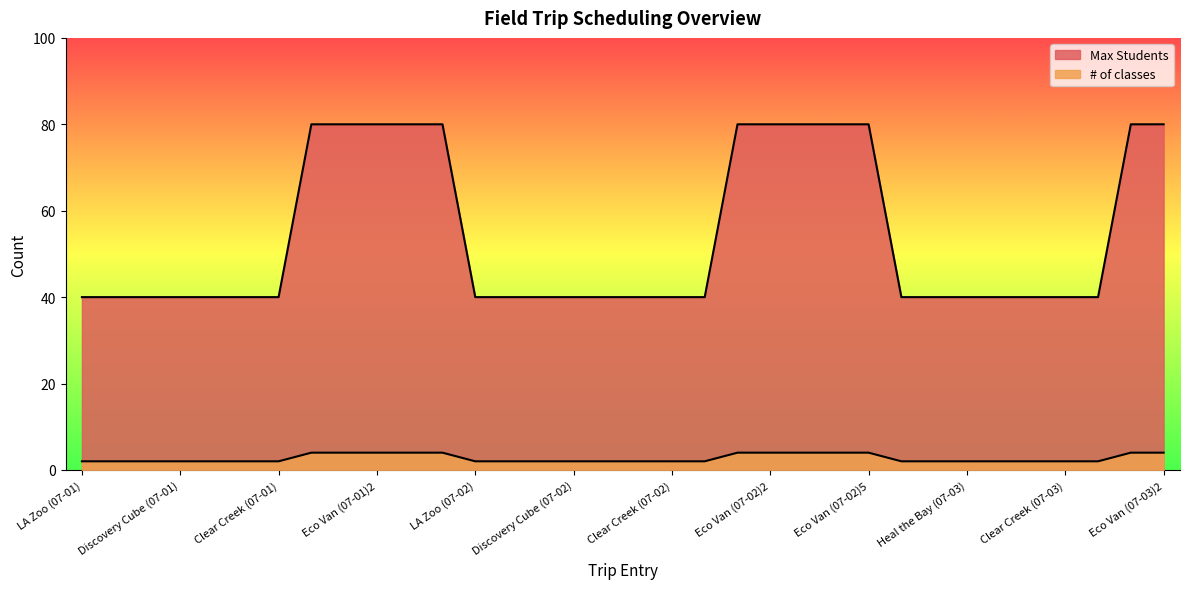

True or false: Max Students has a value of 2 at Eco Van (07-01)4.

False